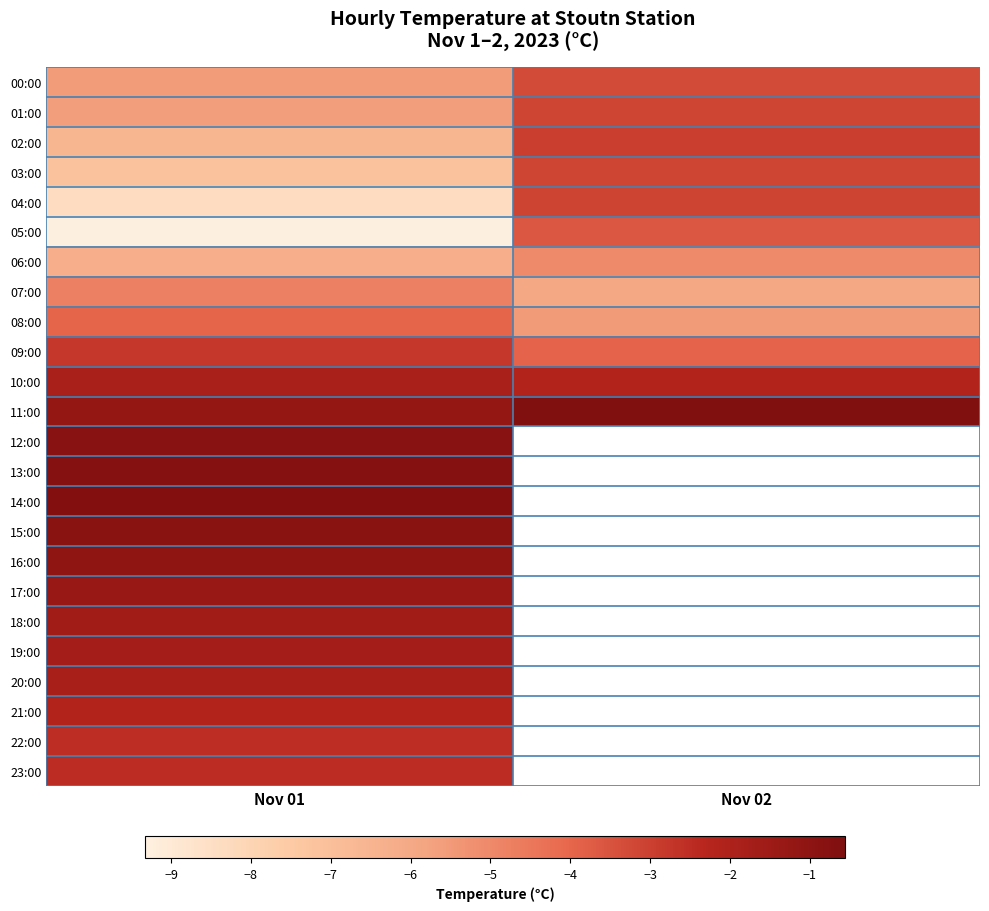

Count the 09:00 values in the range -3 to -2.

1